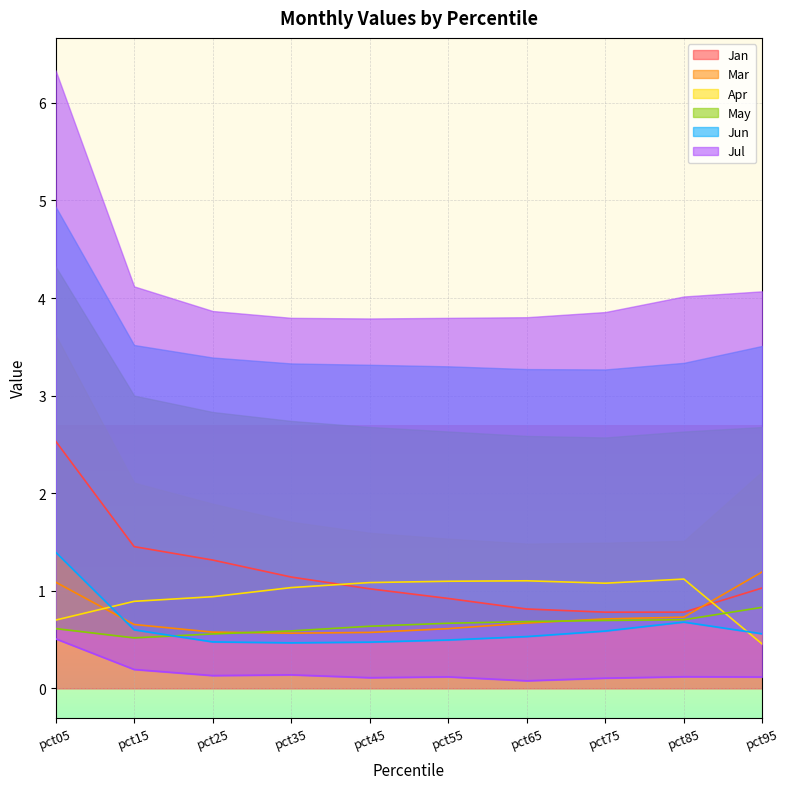

True or false: May has a value of 1.5 at pct95.

False